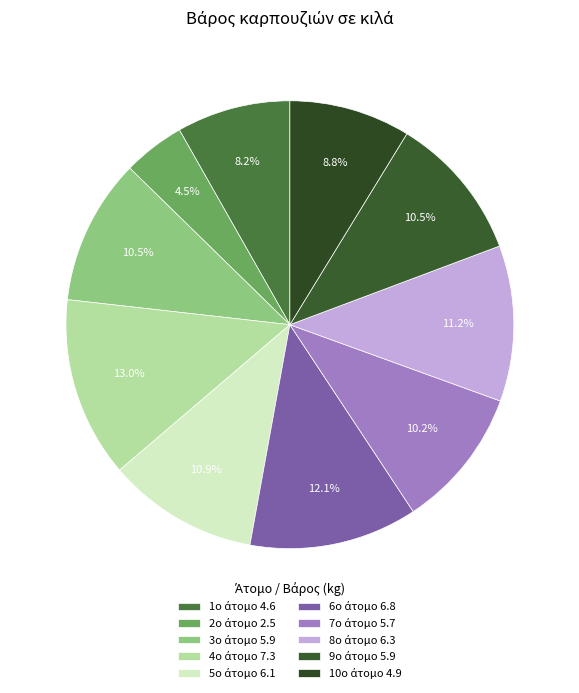

Count the number of slices in the pie.

10